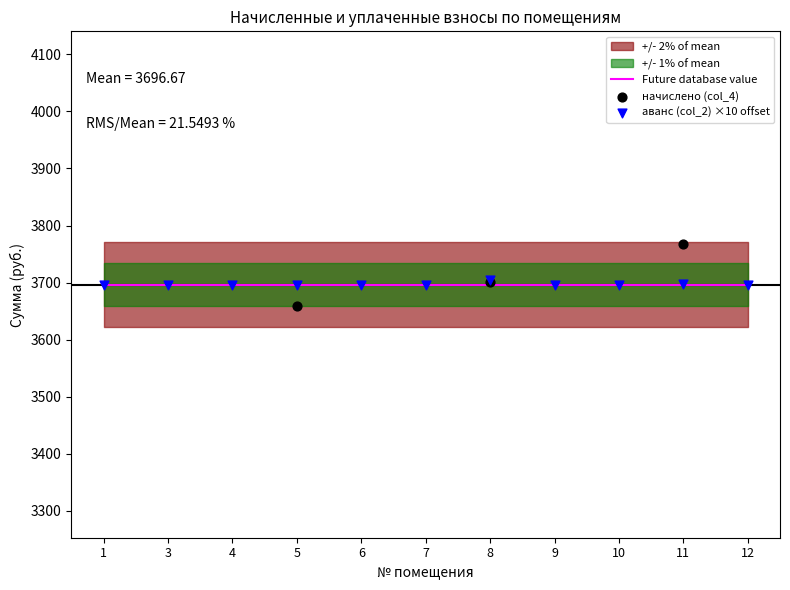

Which series has the largest Y range (max minus min)?

начислено (col_4)